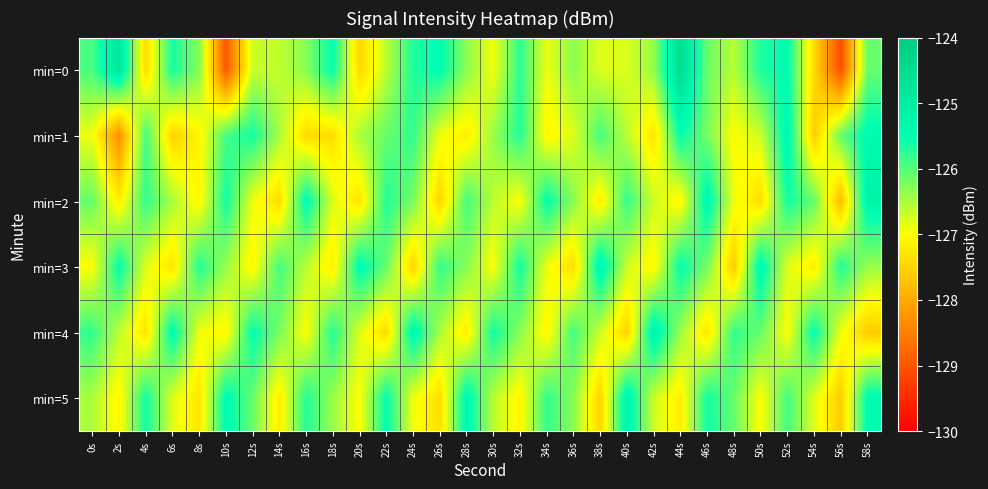

What is the spread (max minus min) of values at 16s?

2.0